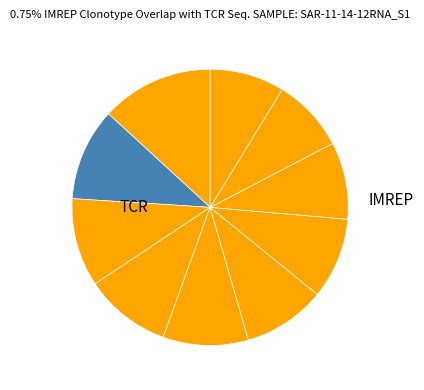

Count the number of slices in the pie.

10